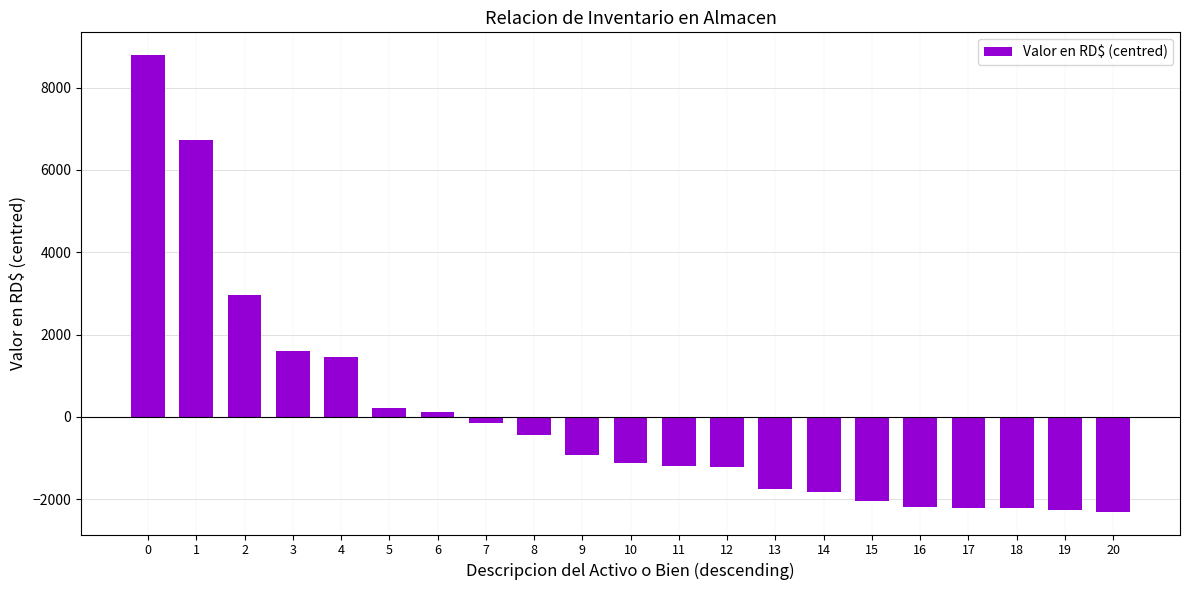

What is the difference between the maximum and minimum values?

11094.0